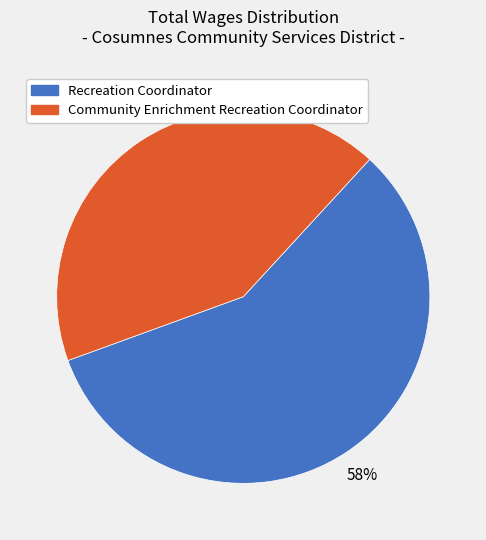

What is the largest slice in the pie chart?

Recreation Coordinator